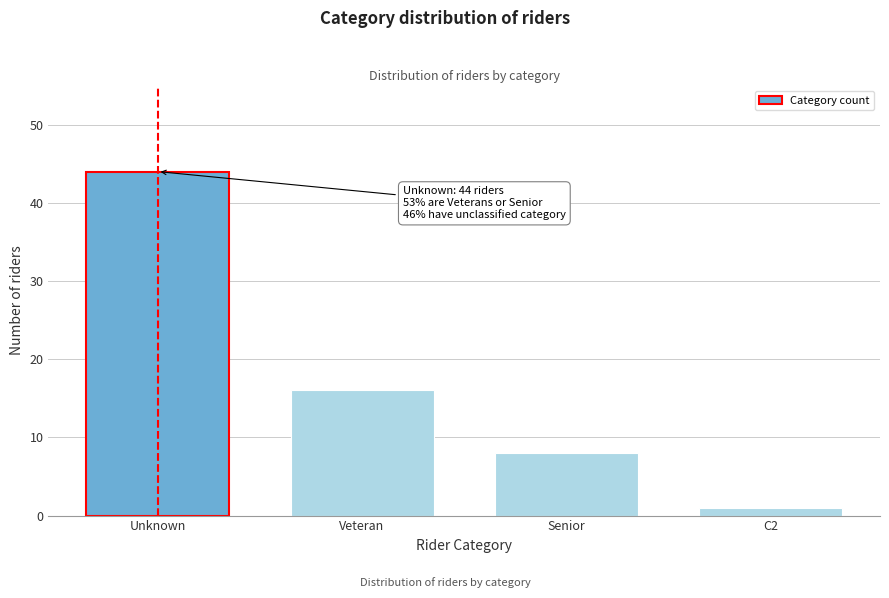

Reading right to left, transcribe all the data shown in this chart.

1	8	16	44